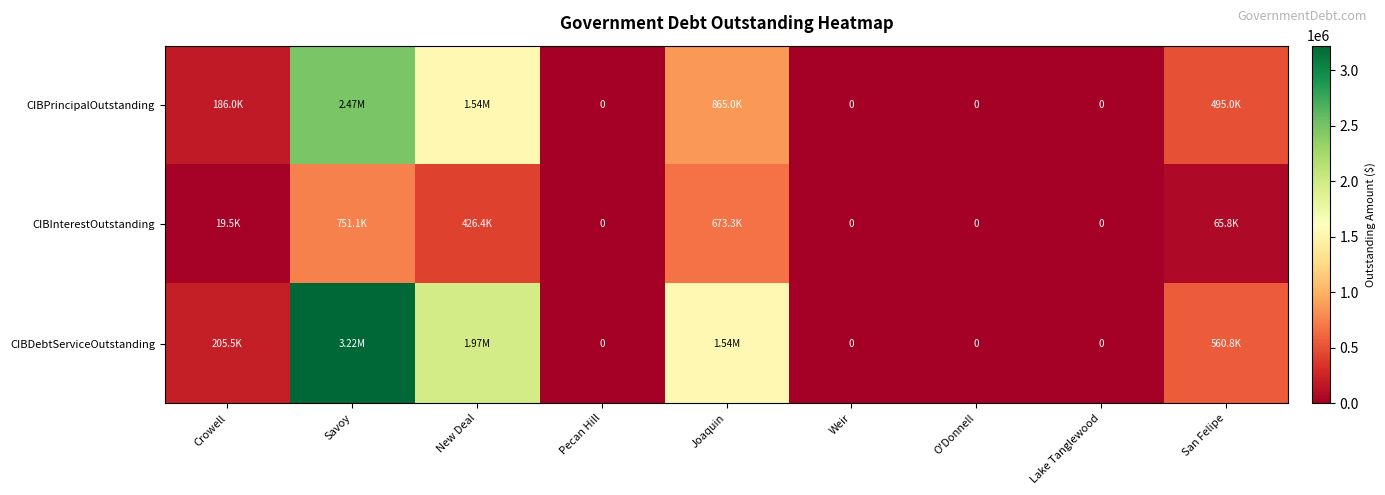

Where is CIBInterestOutstanding nearest to the value 375544?

New Deal